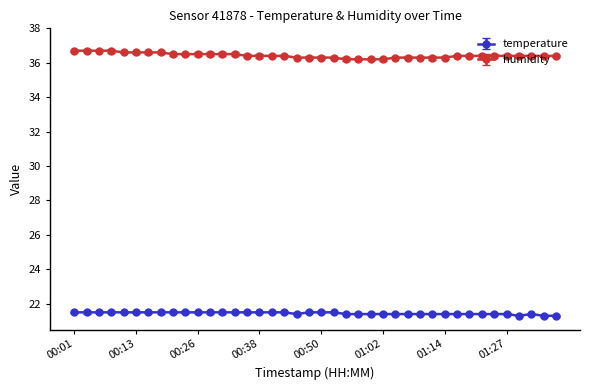

What is the maximum value for temperature?

21.5